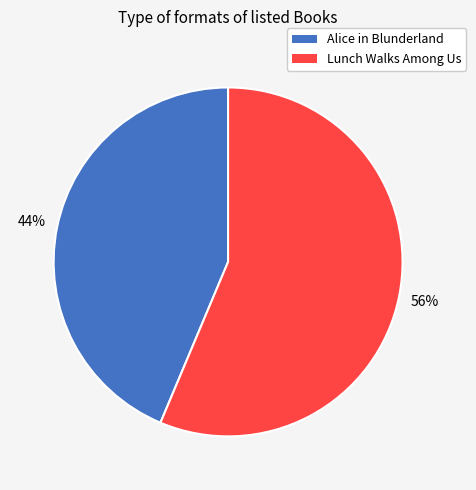

What is the ratio of the value at Lunch Walks Among Us to the value at Alice in Blunderland?

1.3